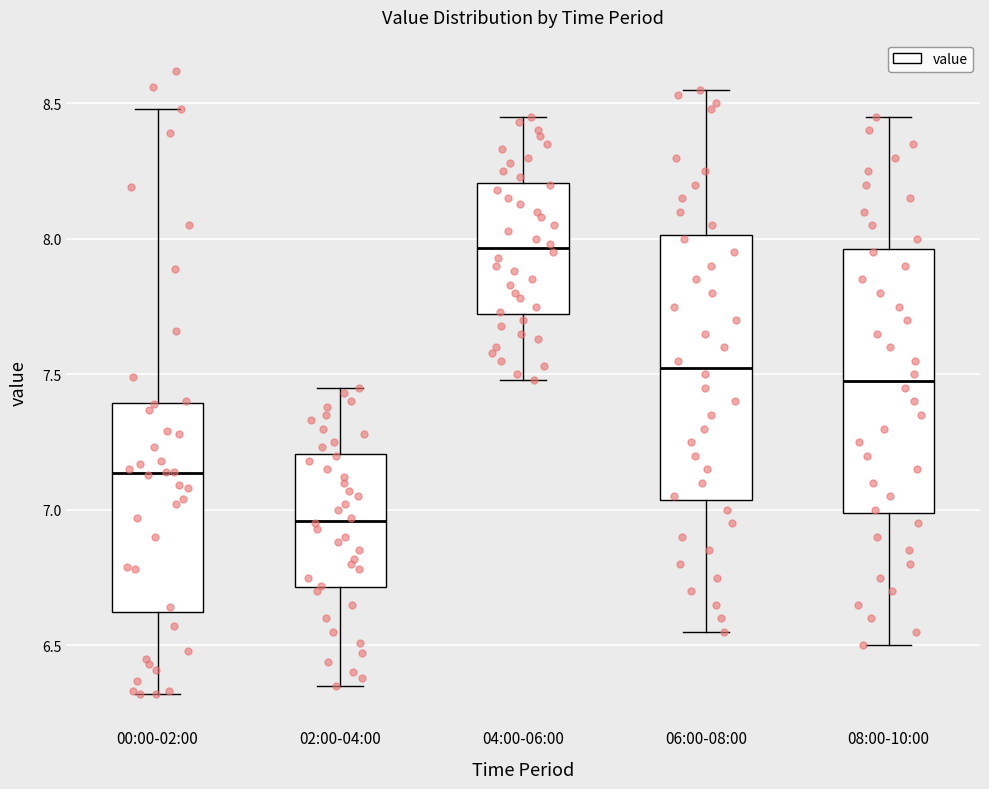

Reading left to right, read every box against the y-axis: the position of its median line, the range the box covers, and the ends of its whiskers. The values are not printed on the chart, so give them approximately, as read against the axis.

00:00-02:00: median 7.15, box 6.60 to 7.40, whiskers 6.30 to 8.50
02:00-04:00: median 6.95, box 6.70 to 7.20, whiskers 6.35 to 7.45
04:00-06:00: median 7.95, box 7.70 to 8.20, whiskers 7.50 to 8.45
06:00-08:00: median 7.55, box 7.05 to 8.00, whiskers 6.55 to 8.55
08:00-10:00: median 7.50, box 7.00 to 7.95, whiskers 6.50 to 8.45